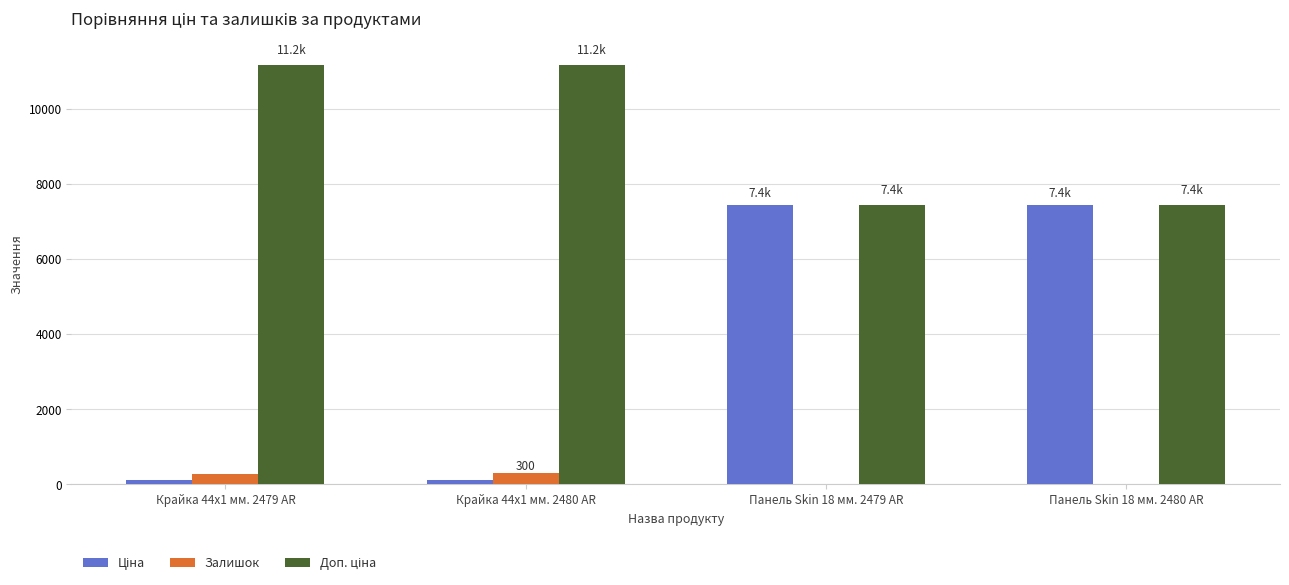

The value of Залишок at Крайка 44x1 мм. 2479 AR is 270.0. True or false?

True